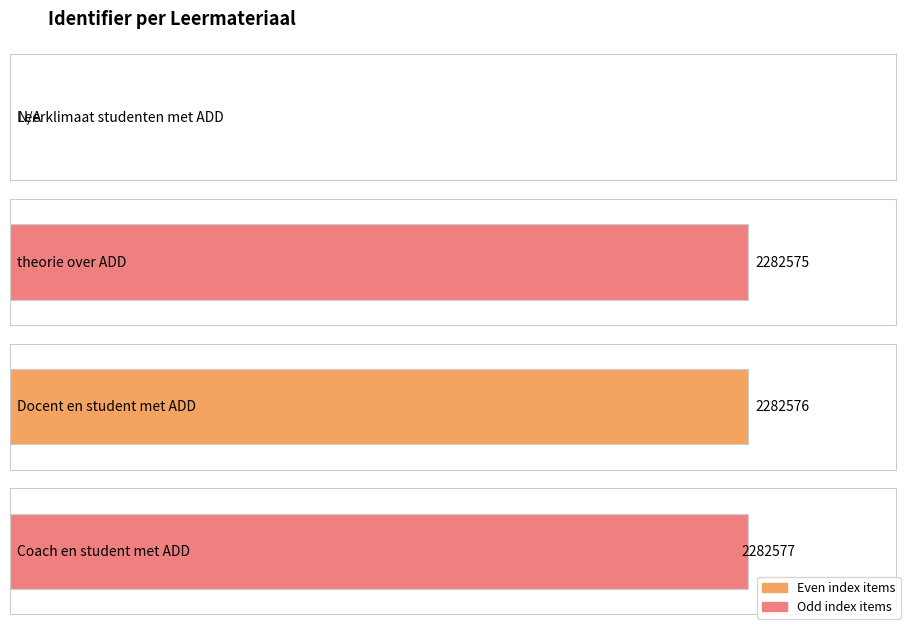

How many bars are there in total?

4